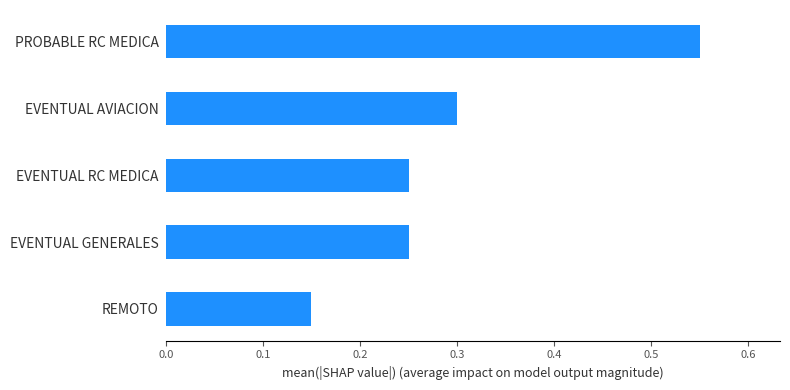

The value at EVENTUAL AVIACION is 0.3. True or false?

True